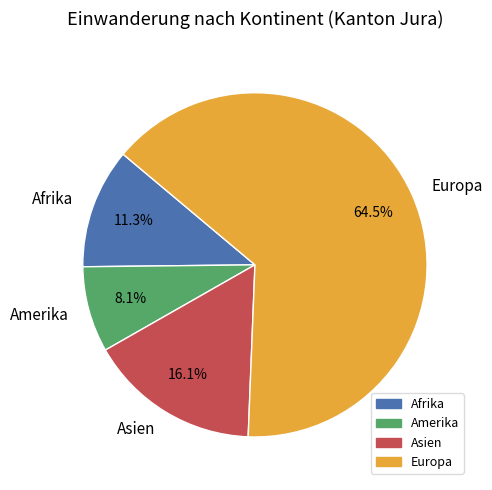

Rank the categories by value from lowest to highest.

Amerika, Afrika, Asien, Europa